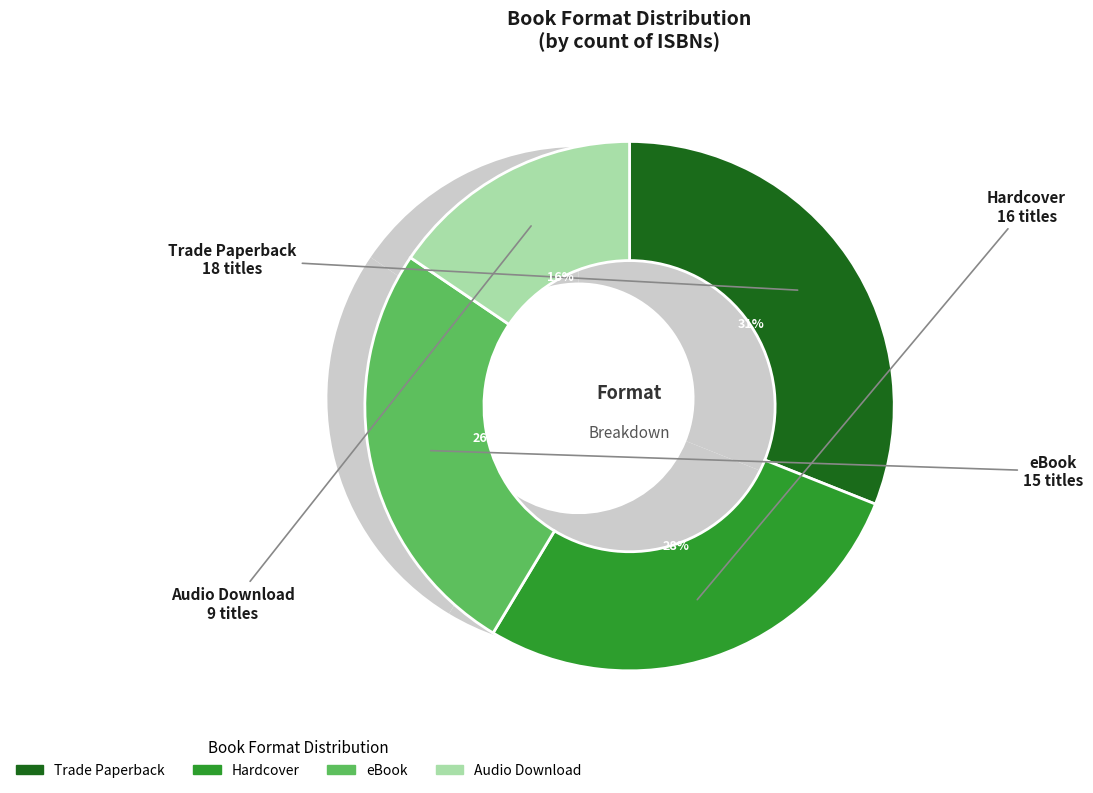

True or false: Trade Paperback accounts for 42% of the total.

False